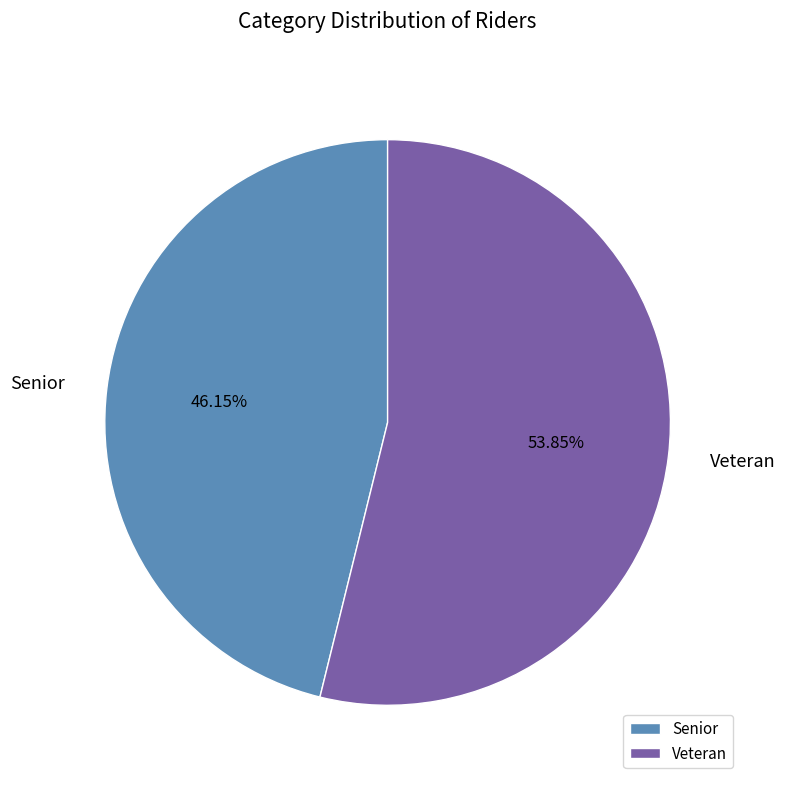

Which has a higher value, Veteran or Senior?

Veteran